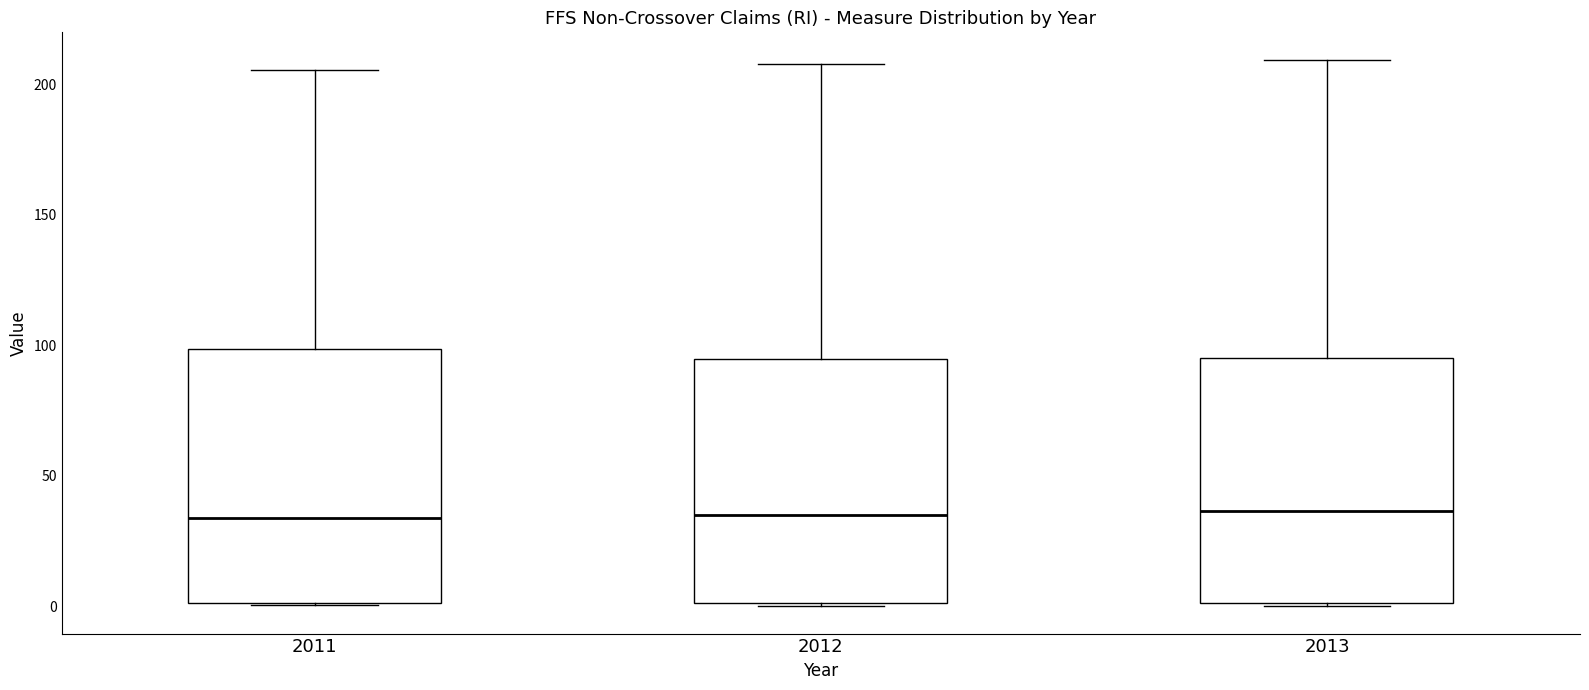

Where is the lower edge of the box at x = 2013 on the y-axis? The values are not printed on the chart, so give them approximately, as read against the axis.

0